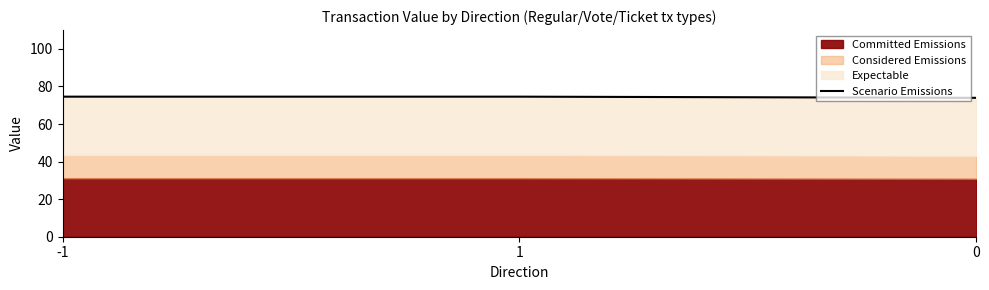

What is the sum of the values at 1 and -1?

149.1